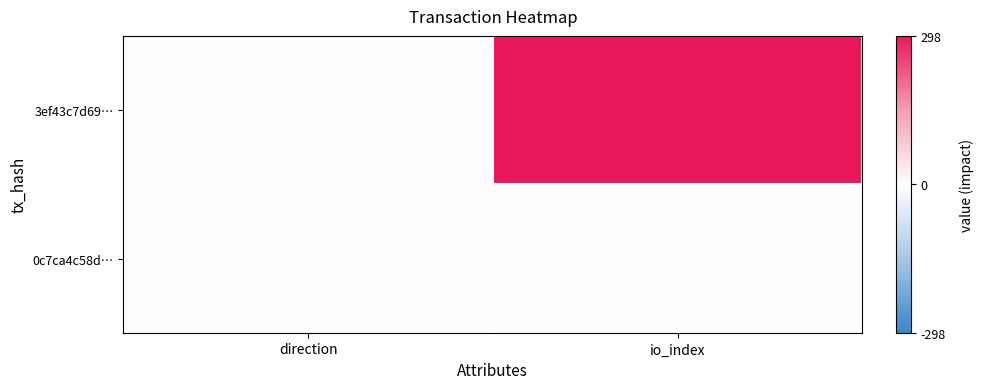

Which category has the lowest value across all series?

direction